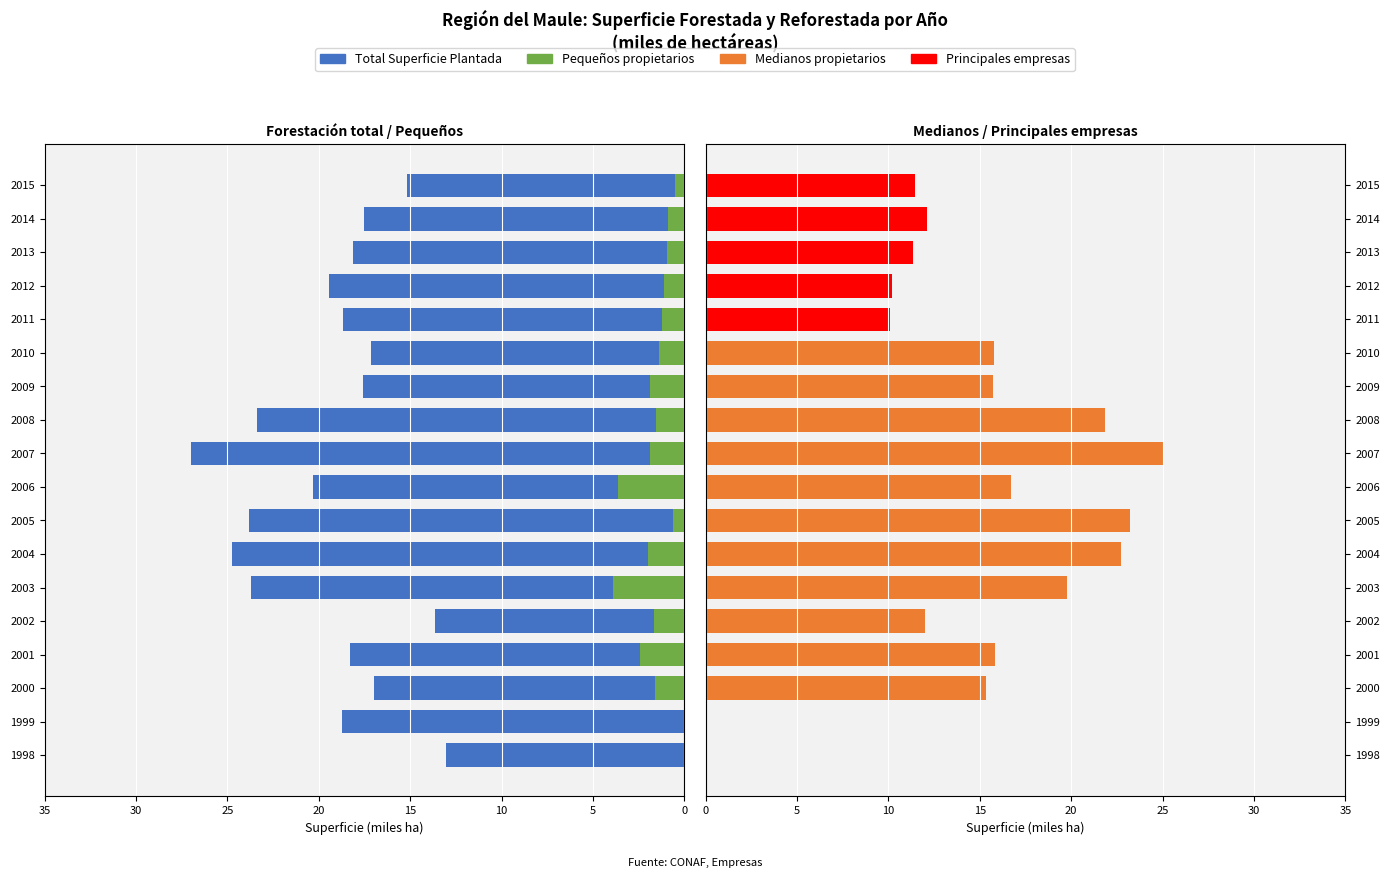

Is the value of Pequeños propietarios at 2005 greater than the value of Principales empresas at 2004?

No